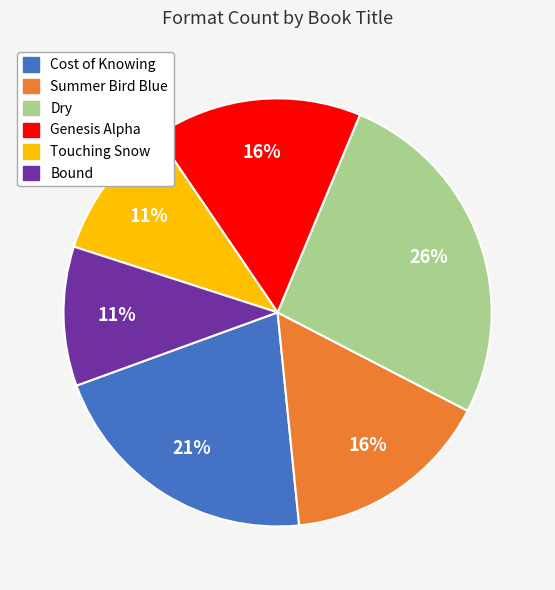

What is the largest slice in the pie chart?

Dry